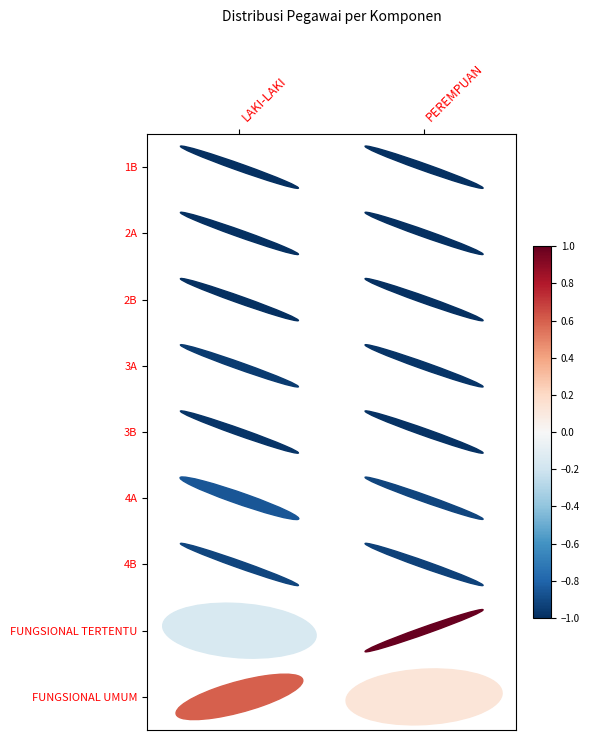

What is the difference between the FUNGSIONAL UMUM values at PEREMPUAN and LAKI-LAKI?

0.5